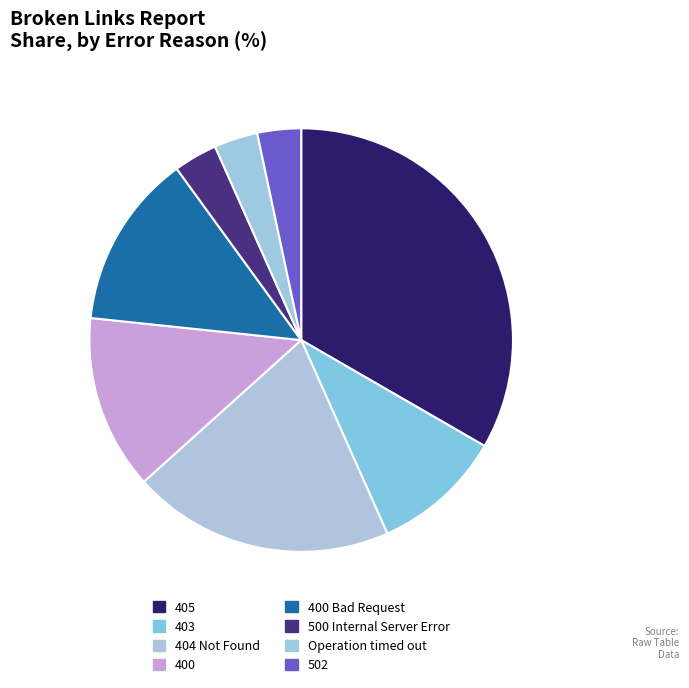

The 500 Internal Server Error slice represents 1% of the pie. True or false?

False